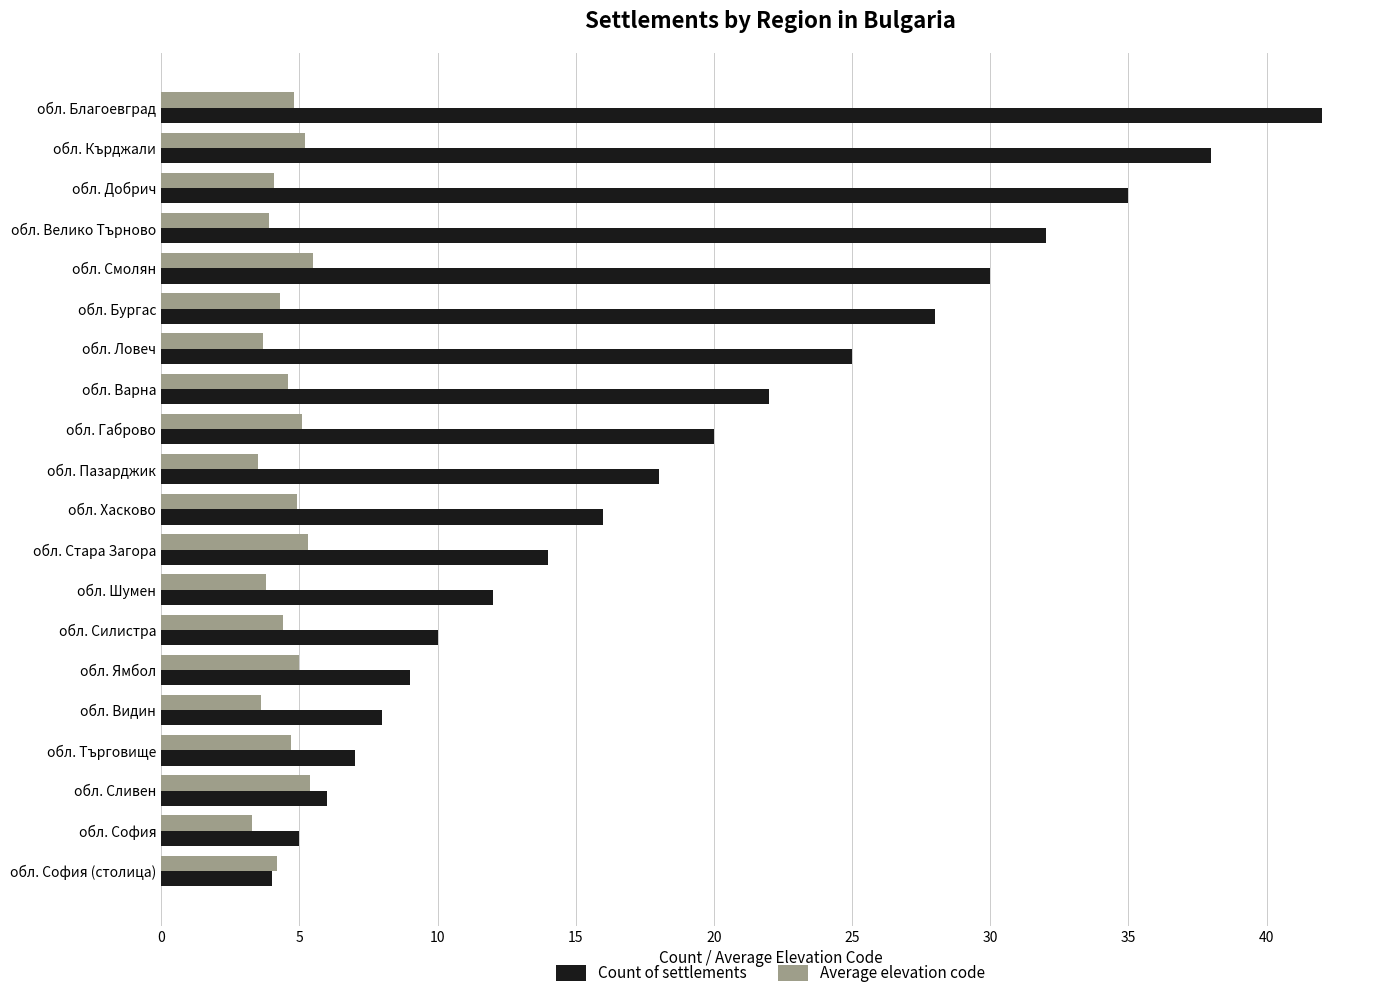

Rank the series by their maximum value, from lowest to highest.

Average elevation code, Count of settlements